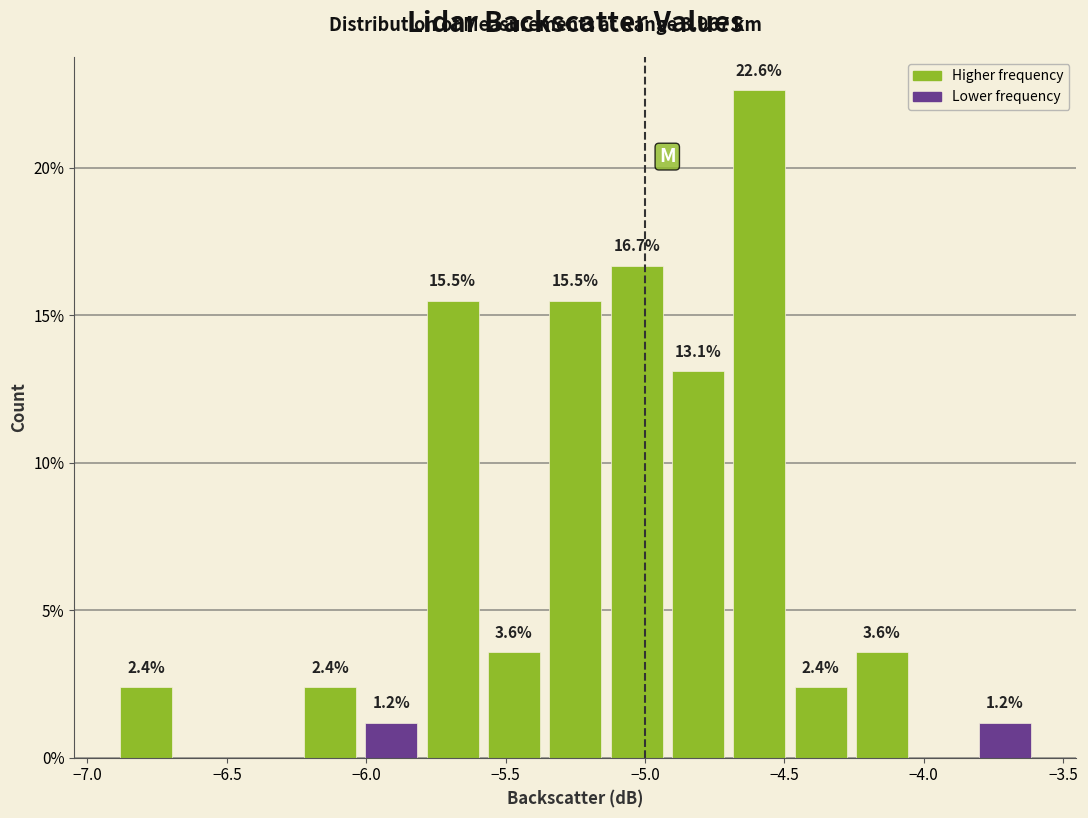

Over which range of the x-axis is the bar tallest?

-4.70 to -4.48